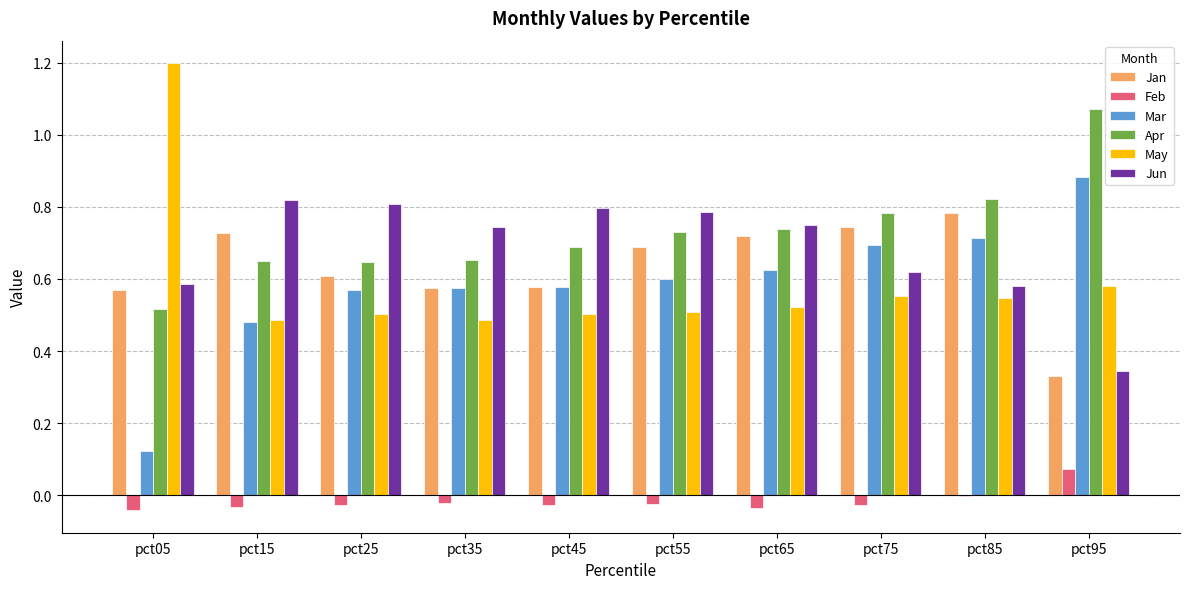

At which label does Feb reach its peak?

pct95